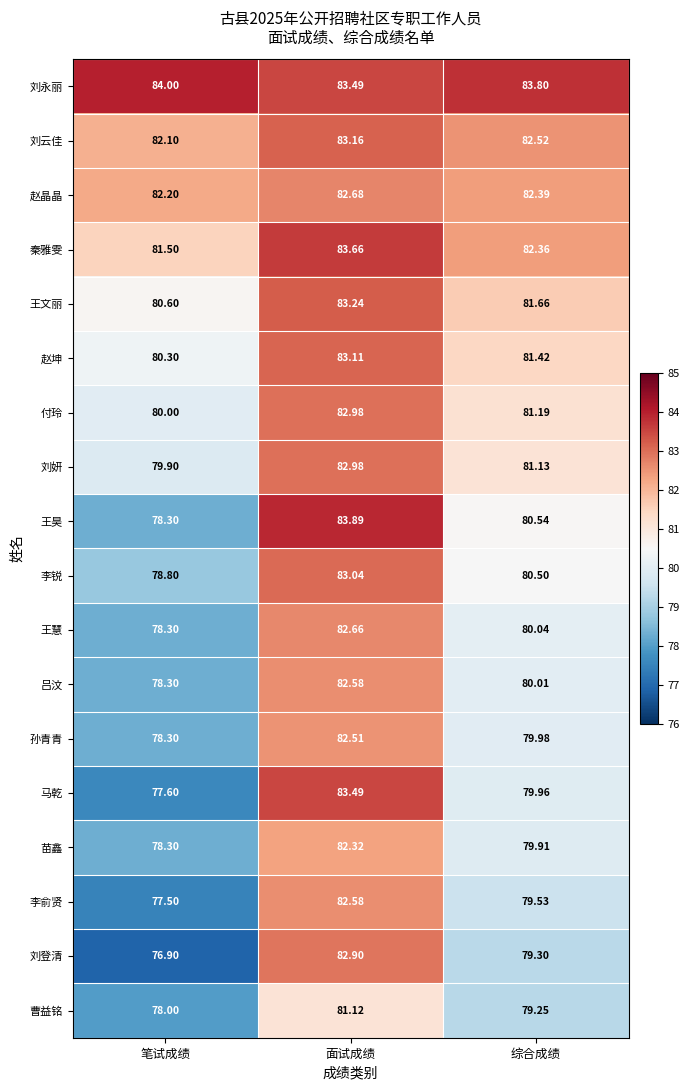

Is the value of 马乾 at 面试成绩 greater than the value of 王慧 at 笔试成绩?

Yes